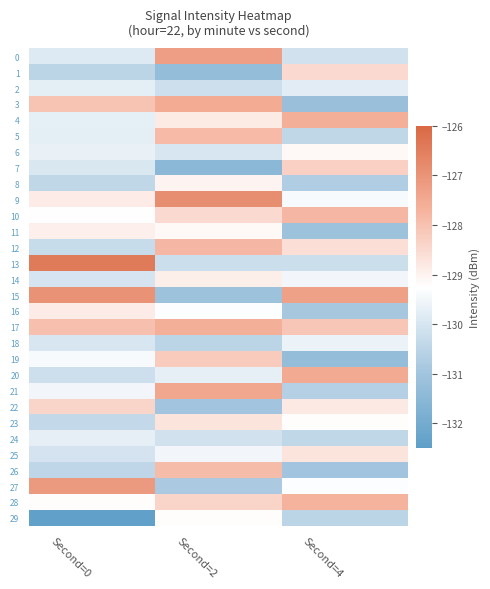

Which series has the largest range (max minus min)?

15